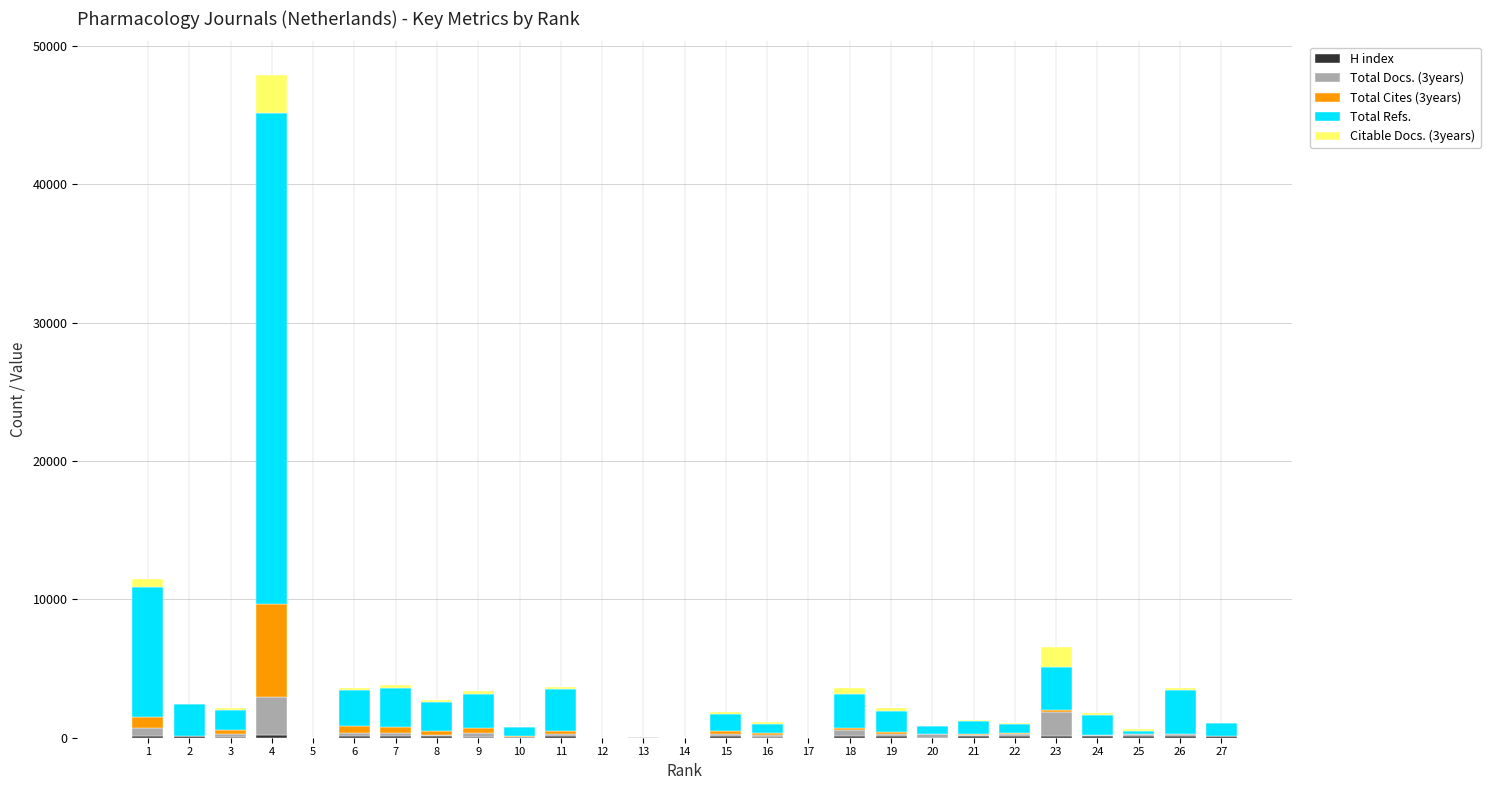

At which category is the sum across all series the highest?

4